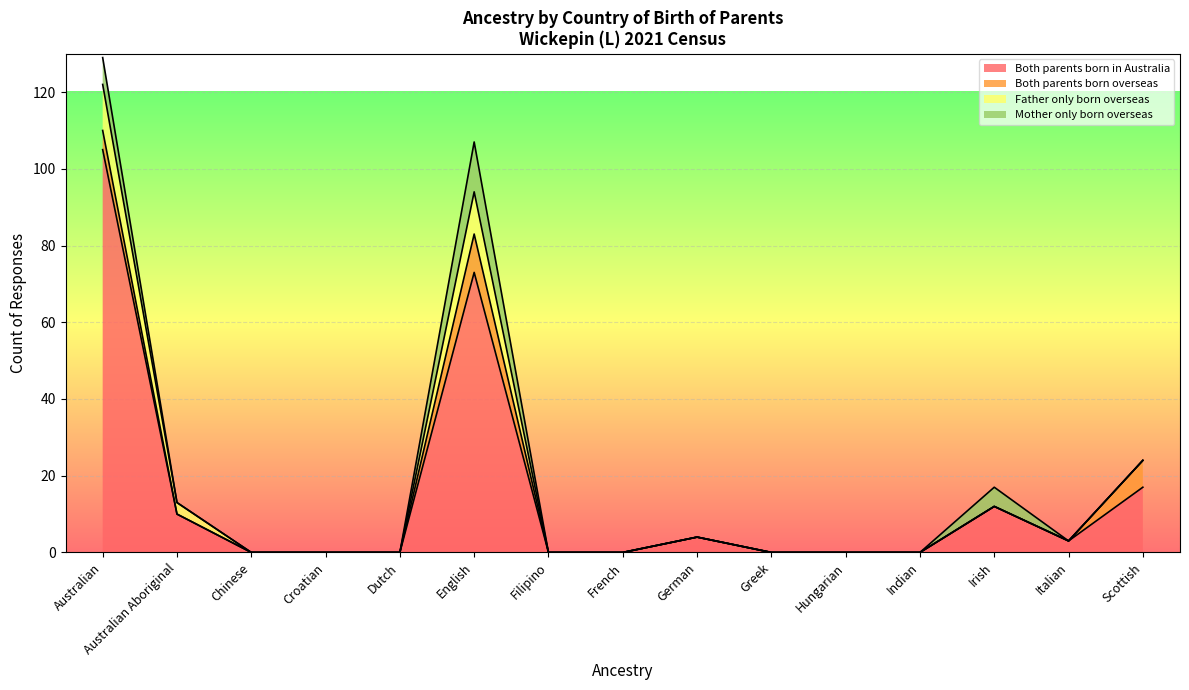

At which category does the chart reach its minimum across all series?

Chinese